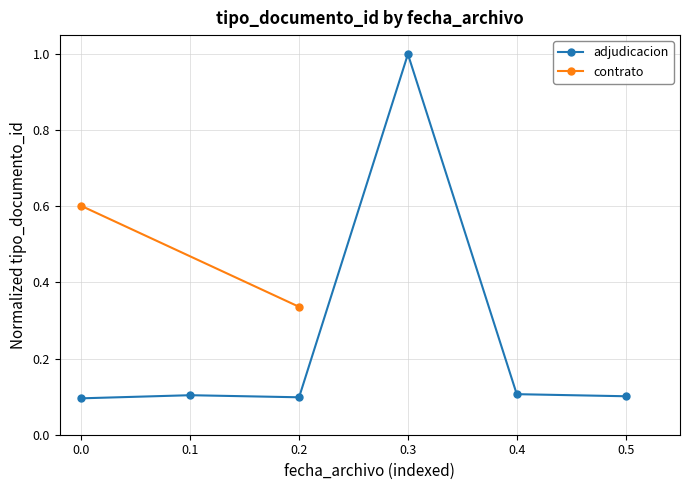

How many points are lower than both their immediate neighbors (excluding endpoints)?

1